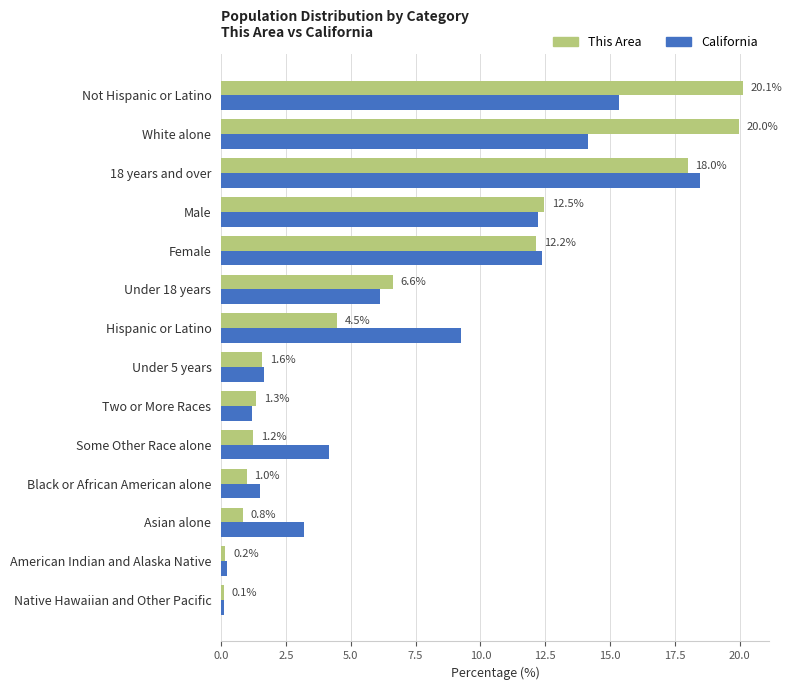

List the series in order of their peak value, lowest first.

California, This Area